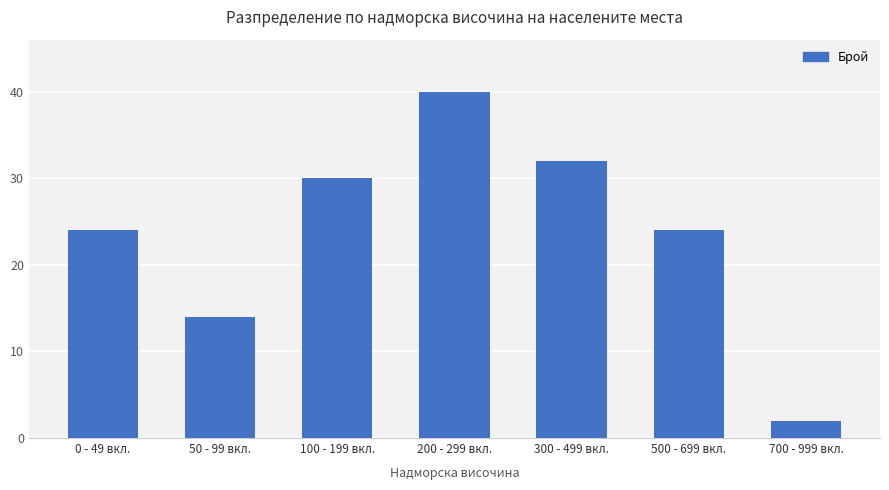

Reading left to right, list all the values displayed in this chart.

24	14	30	40	32	24	2